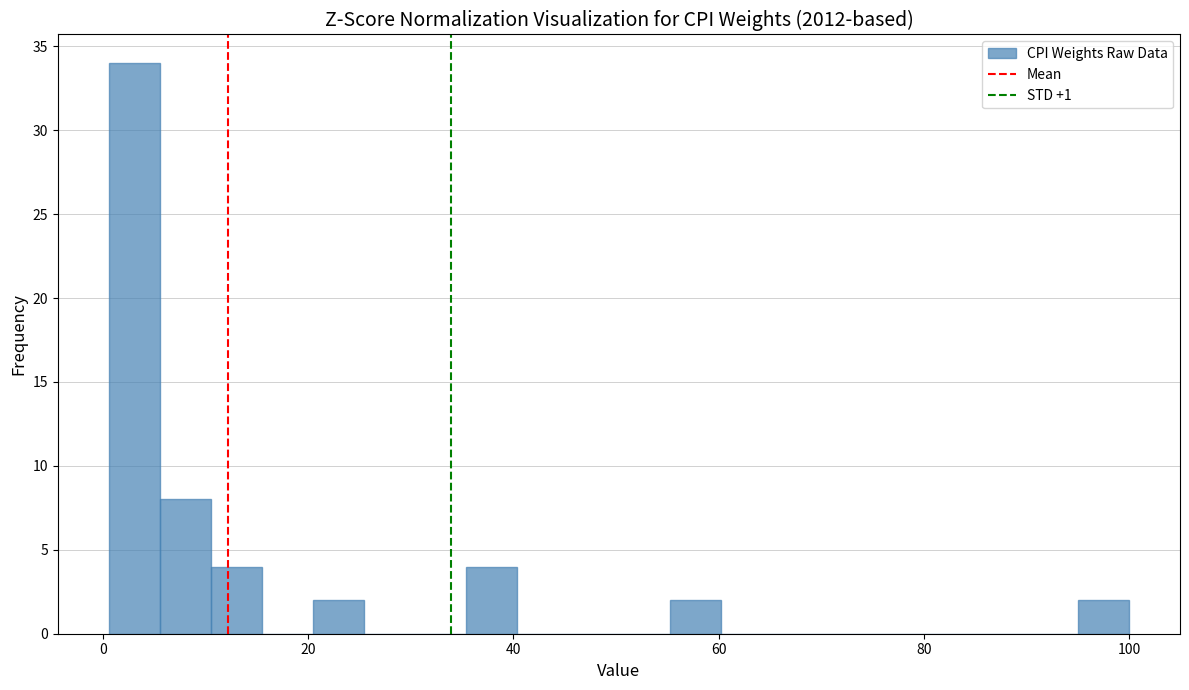

Read against the x-axis, roughly where is the centre of the tallest bar?

4